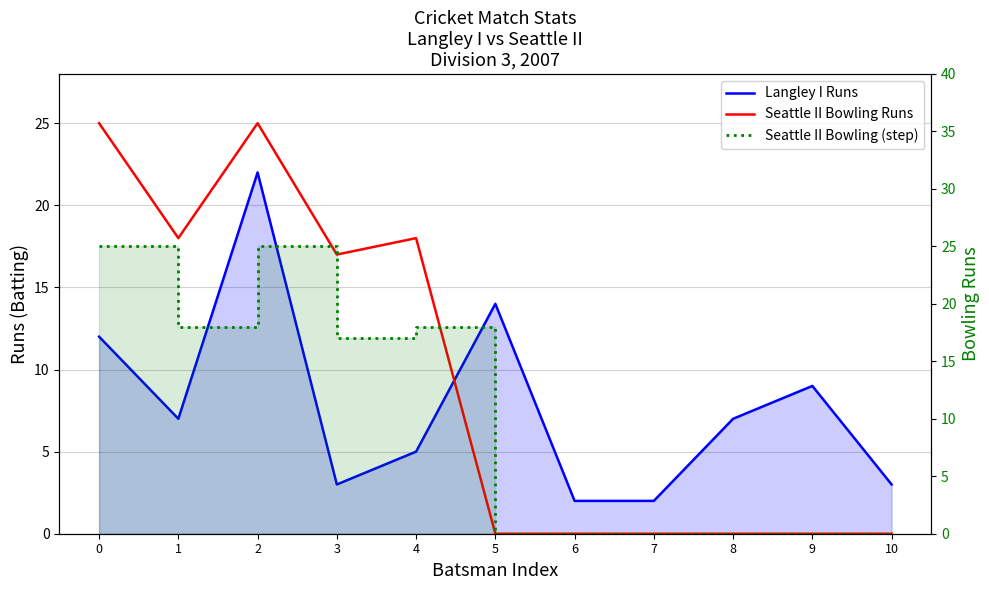

True or false: Seattle II Bowling (step) and Langley I Runs intersect in this chart.

True